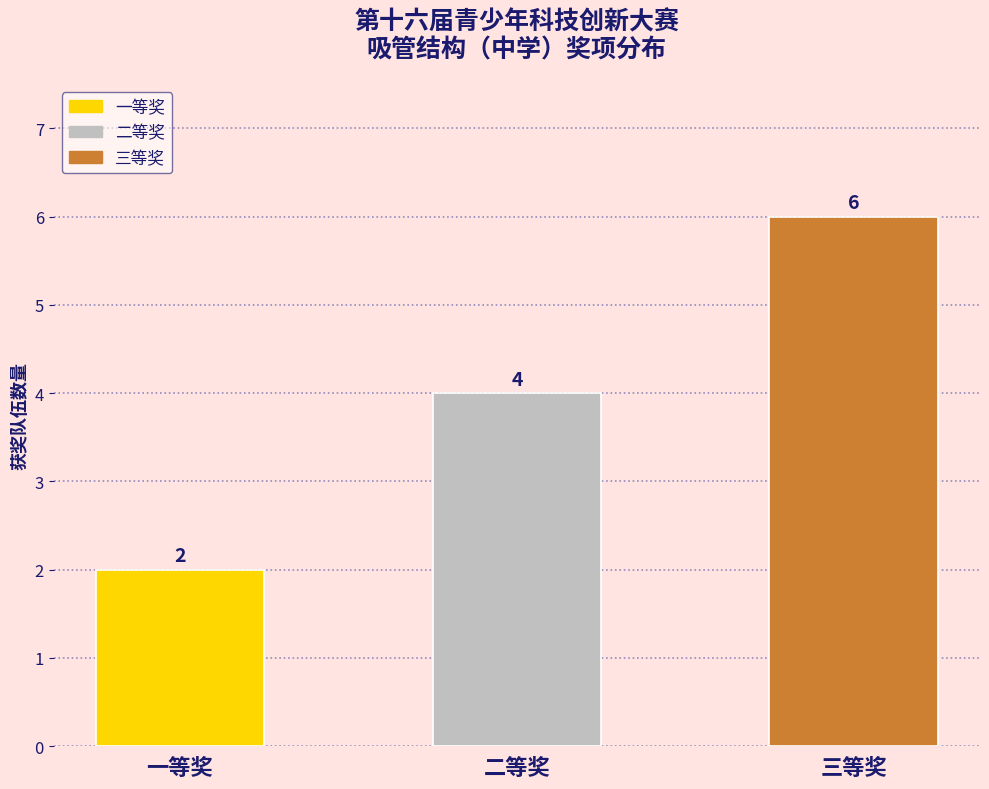

Is it true that the value at 一等奖 is 2?

True